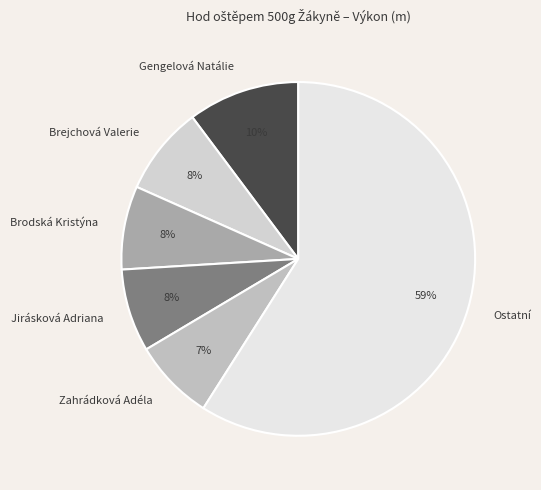

Does Gengelová Natálie represent more than half of the total?

No